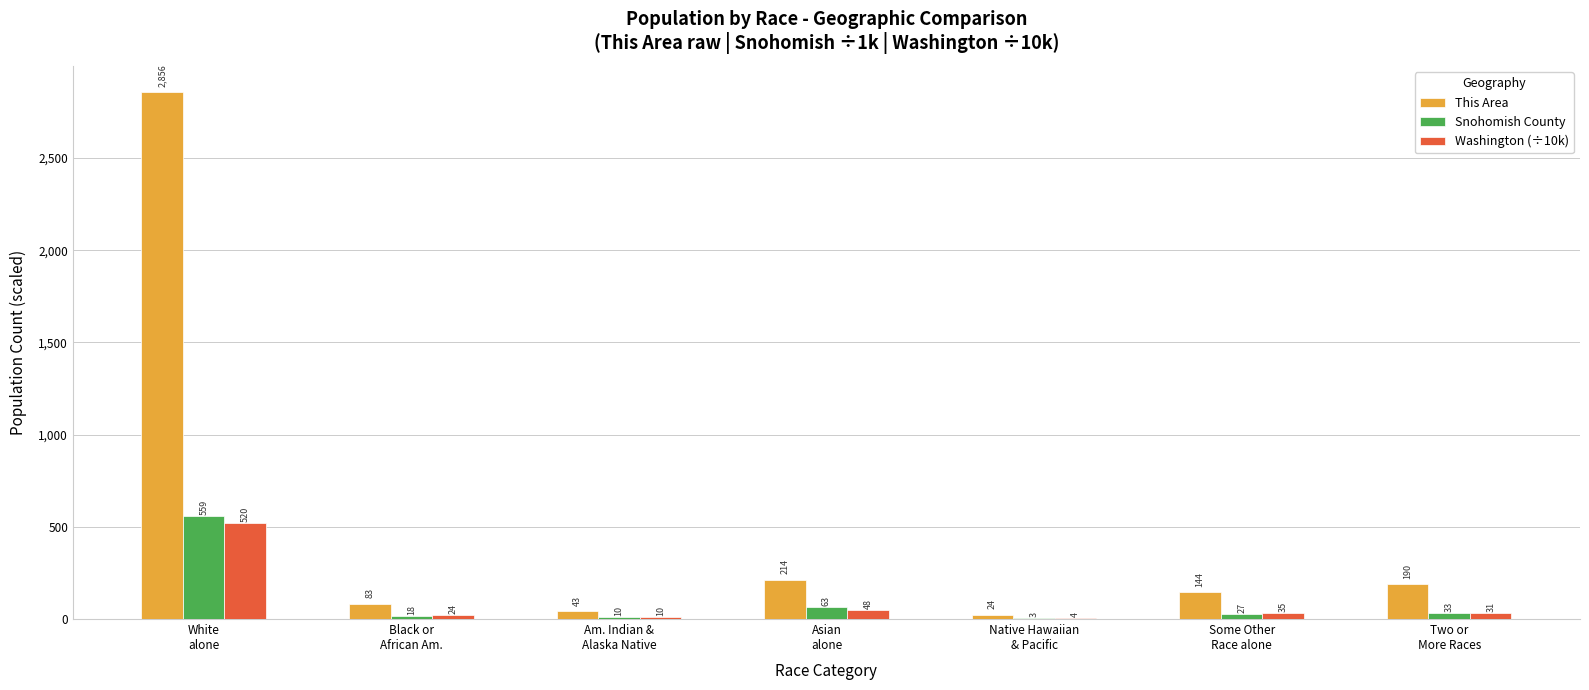

What is the approximate value of This Area at Black or
African Am.?

83.0